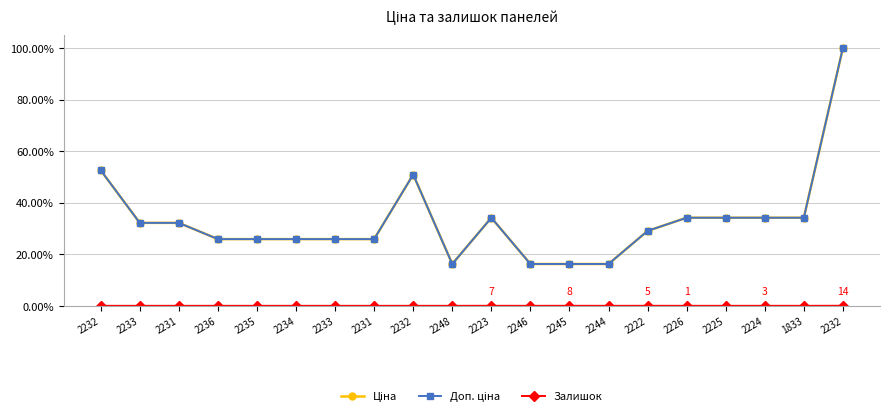

At 2248, list the series in order from largest to smallest.

Ціна, Доп. ціна, Залишок